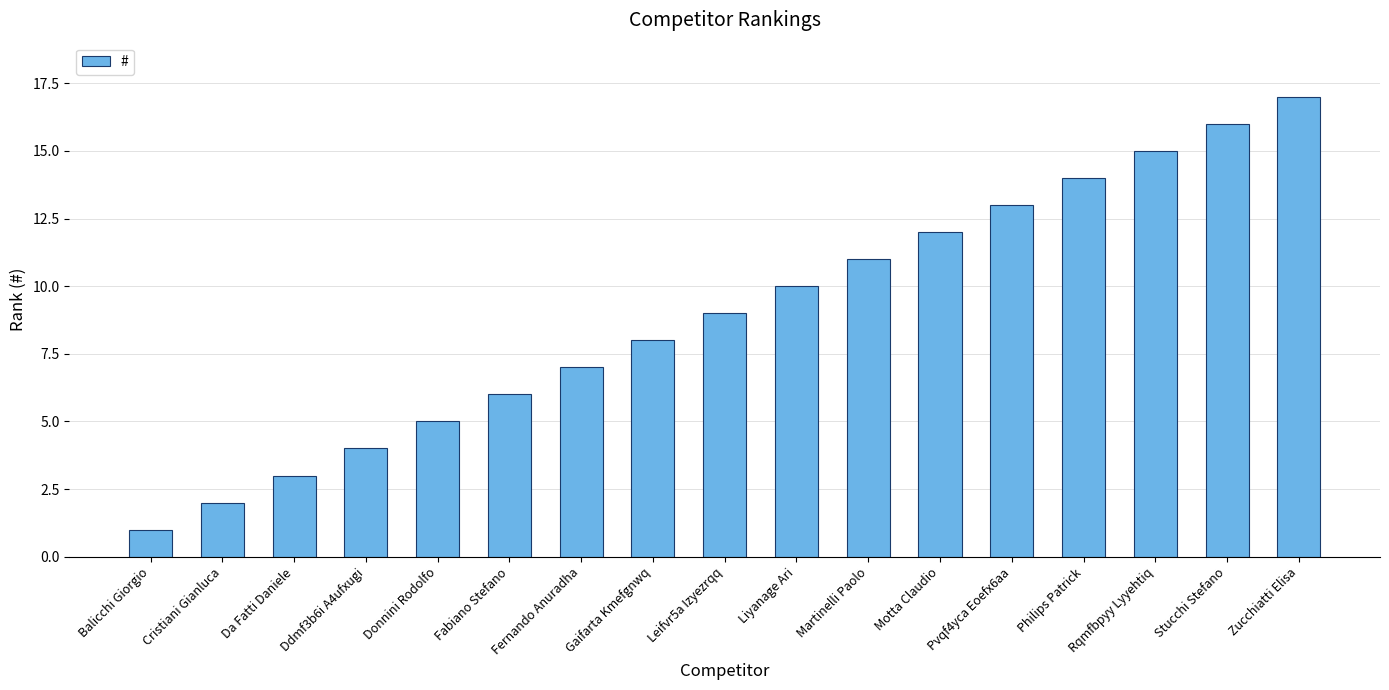

Rank the categories by value from highest to lowest.

Zucchiatti Elisa, Stucchi Stefano, Rqmfbpyy Lyyehtiq, Philips Patrick, Pvqf4yca Eoefx6aa, Motta Claudio, Martinelli Paolo, Liyanage Ari, Leifvr5a Izyezrqq, Gaifarta Kmefgnwq, Fernando Anuradha, Fabiano Stefano, Donnini Rodolfo, Ddmf3b6i A4ufxugi, Da Fatti Daniele, Cristiani Gianluca, Balicchi Giorgio